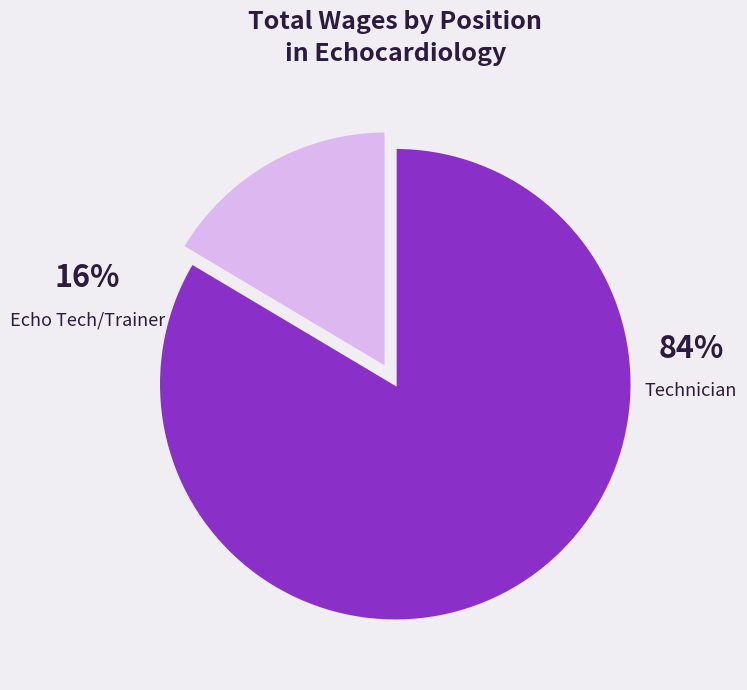

Which has a higher value, Echo Tech/Trainer or Technician?

Technician